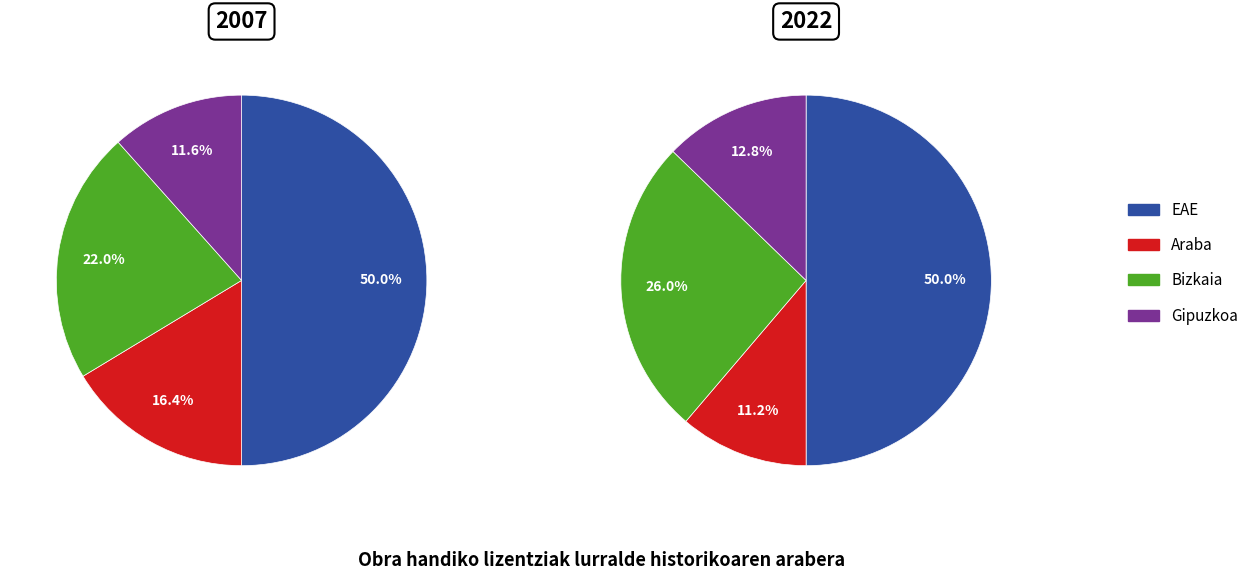

Which category has the smallest portion of the pie?

Araba